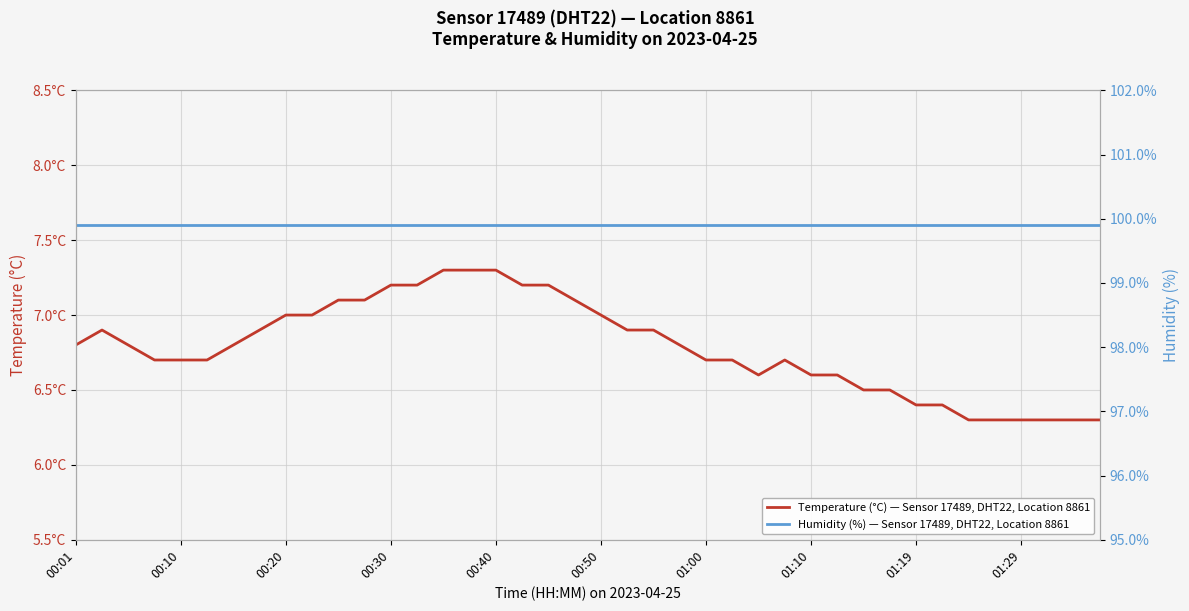

True or false: Humidity (%) — Sensor 17489, DHT22, Location 8861 has a value of 39.0 at 00:20.

False